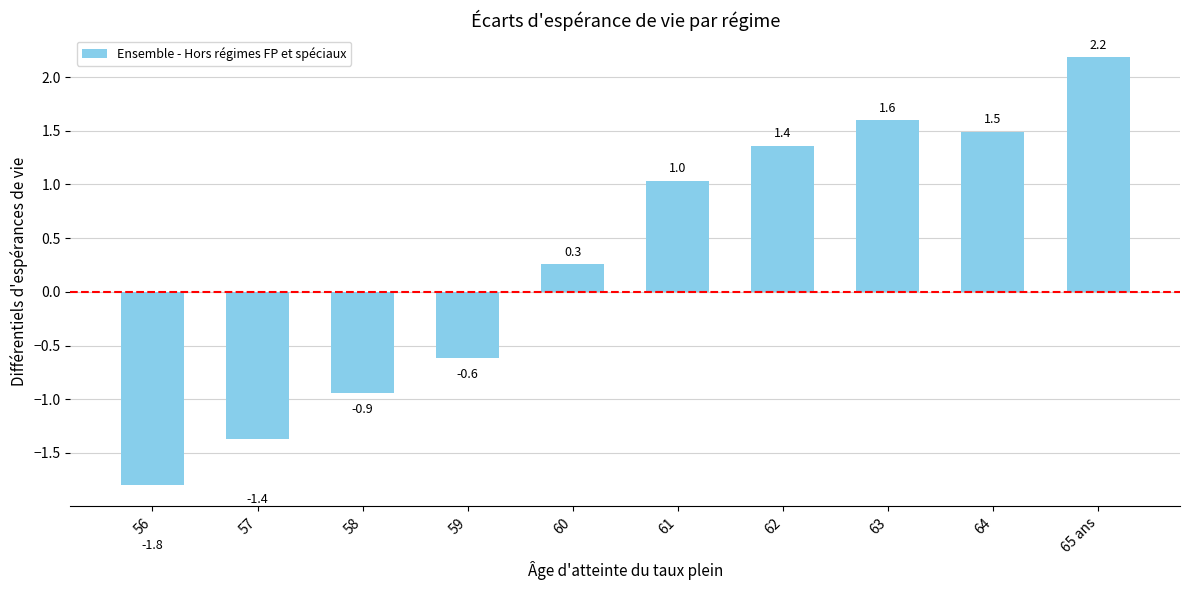

Reading left to right, transcribe all the data shown in this chart.

56=-1.8	57=-1.4	58=-0.9	59=-0.6	60=0.3	61=1.0	62=1.4	63=1.6	64=1.5	65 ans=2.2